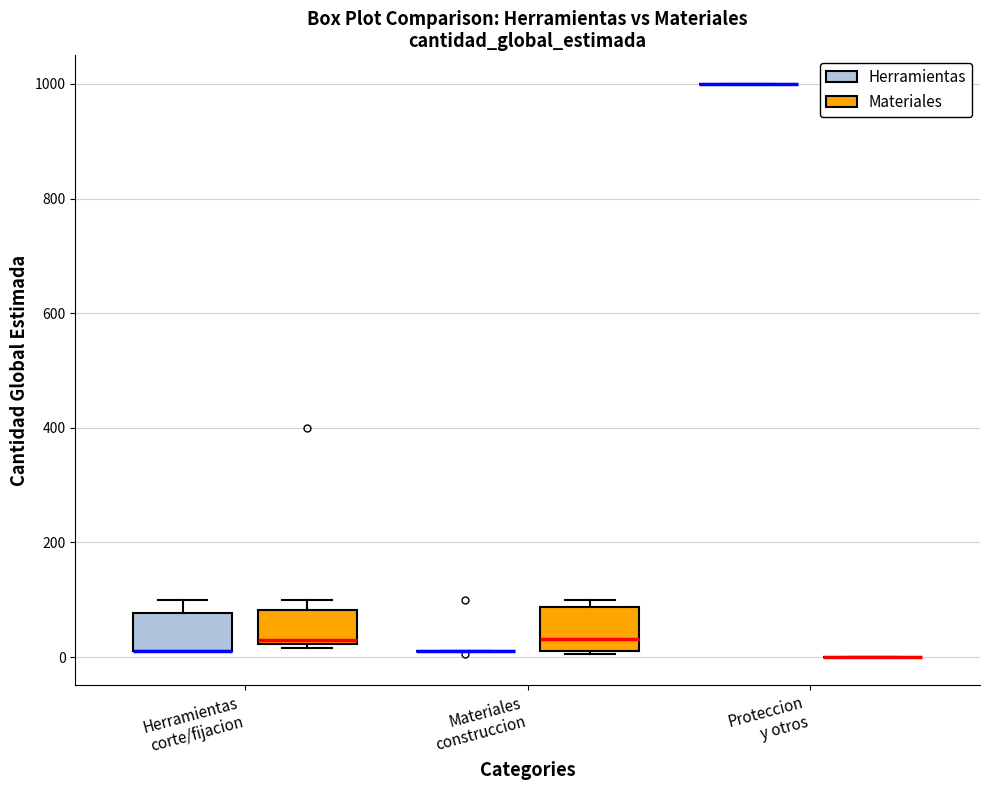

Reading left to right, read every box against the y-axis: the position of its median line, the range the box covers, and the ends of its whiskers. The values are not printed on the chart, so give them approximately, as read against the axis.

Herramientas corte/fijacion (Herramientas): median 20 (drawn on the box's lower edge), box 20 to 80, whiskers 20 to 100
Herramientas corte/fijacion (Materiales): median 40, box 20 to 80, whiskers 20 (just below the box's lower edge) to 100
Materiales construccion (Herramientas): box collapsed to a line at 20, whiskers 20 to 20
Materiales construccion (Materiales): median 40, box 20 to 80, whiskers 0 to 100
Proteccion y otros (Herramientas): box collapsed to a line at 1000, whiskers 1000 to 1000
Proteccion y otros (Materiales): box collapsed to a line at 0, whiskers 0 to 0